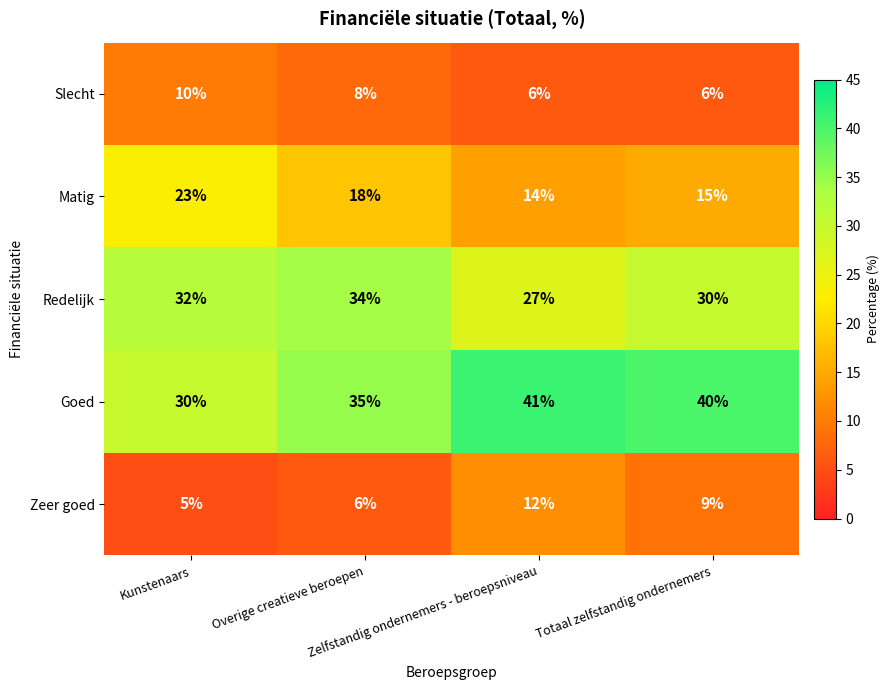

What is the lowest value of the Slecht series?

6